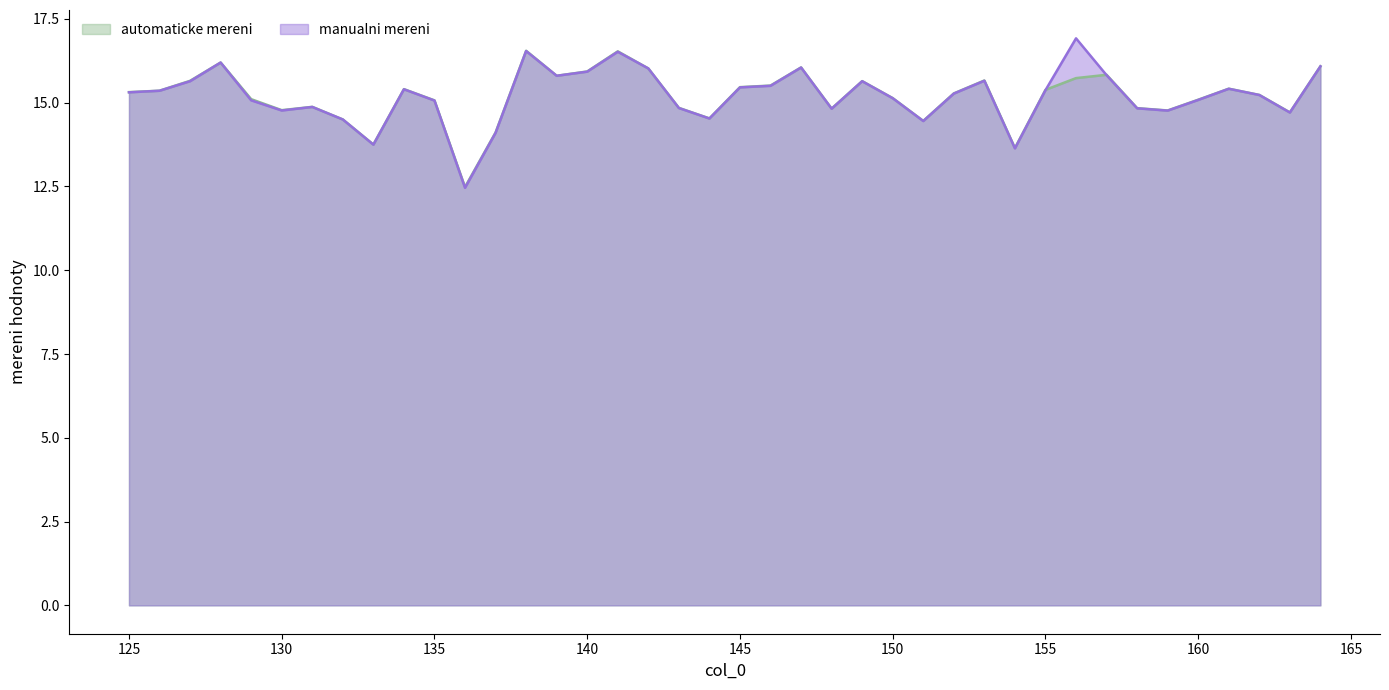

At which category does automaticke mereni reach its first local peak?

128